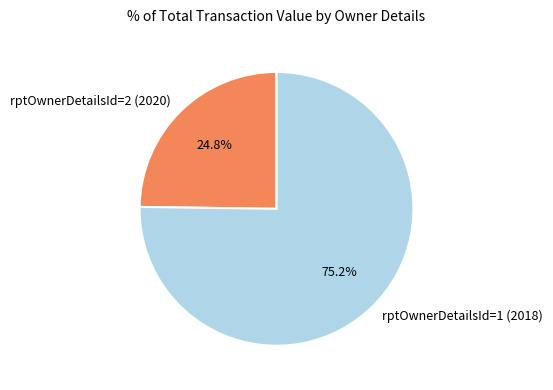

Is it true that rptOwnerDetailsId=2 (2020) is 19% of the pie?

False